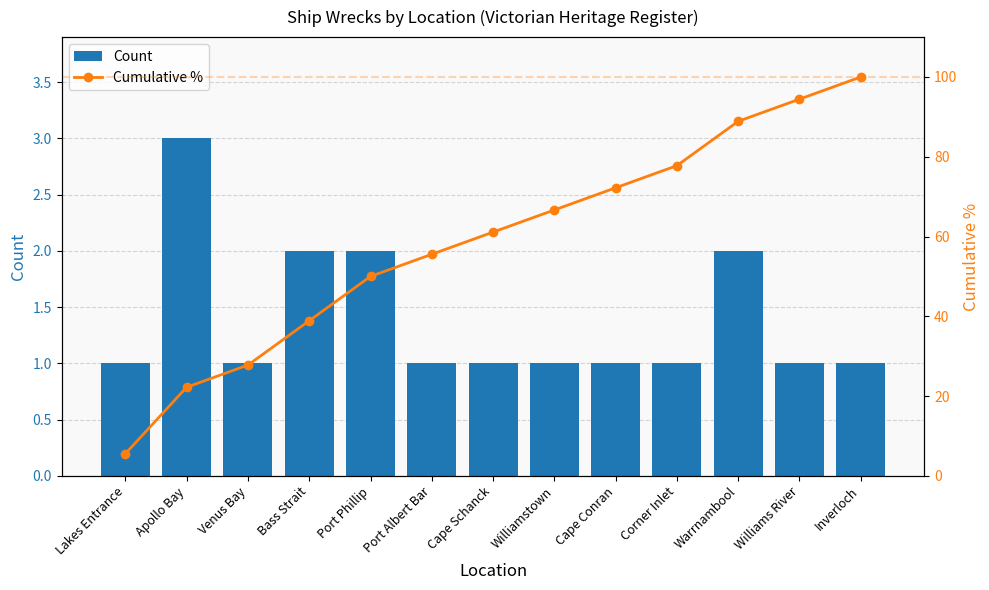

What is the highest value of the Count series?

3